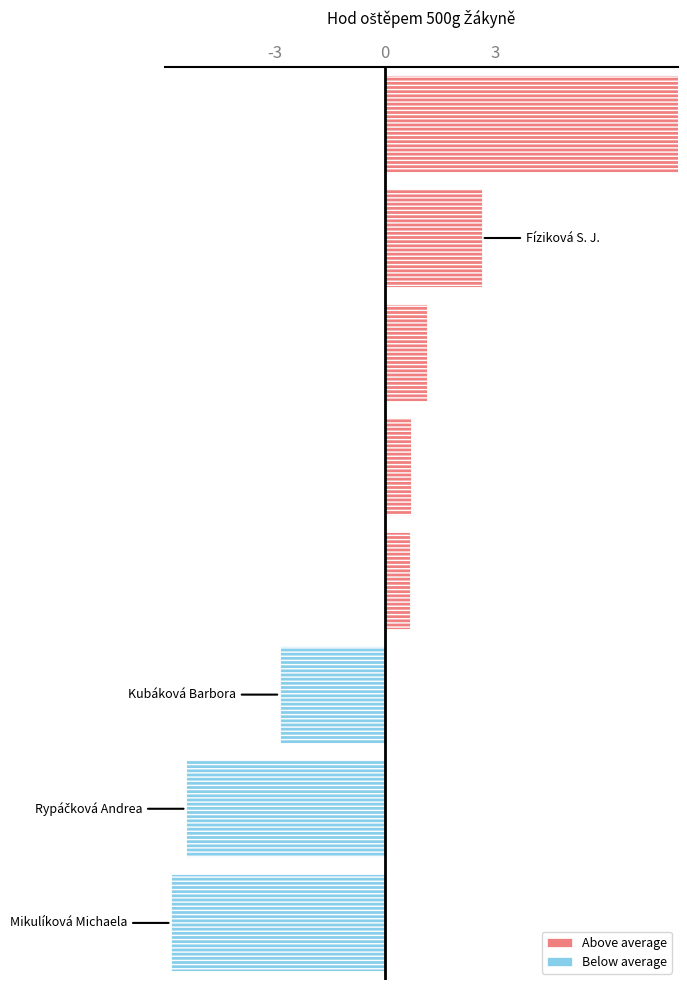

What is the greatest value displayed?

8.9